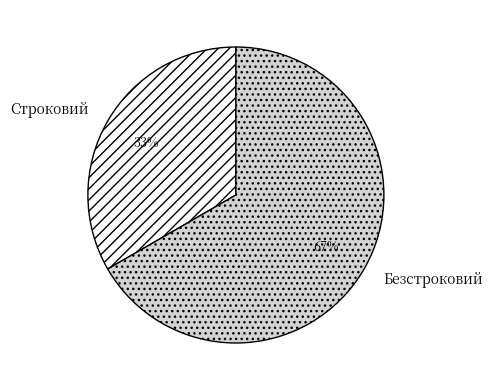

To the nearest percent, what is the average slice percentage?

50%